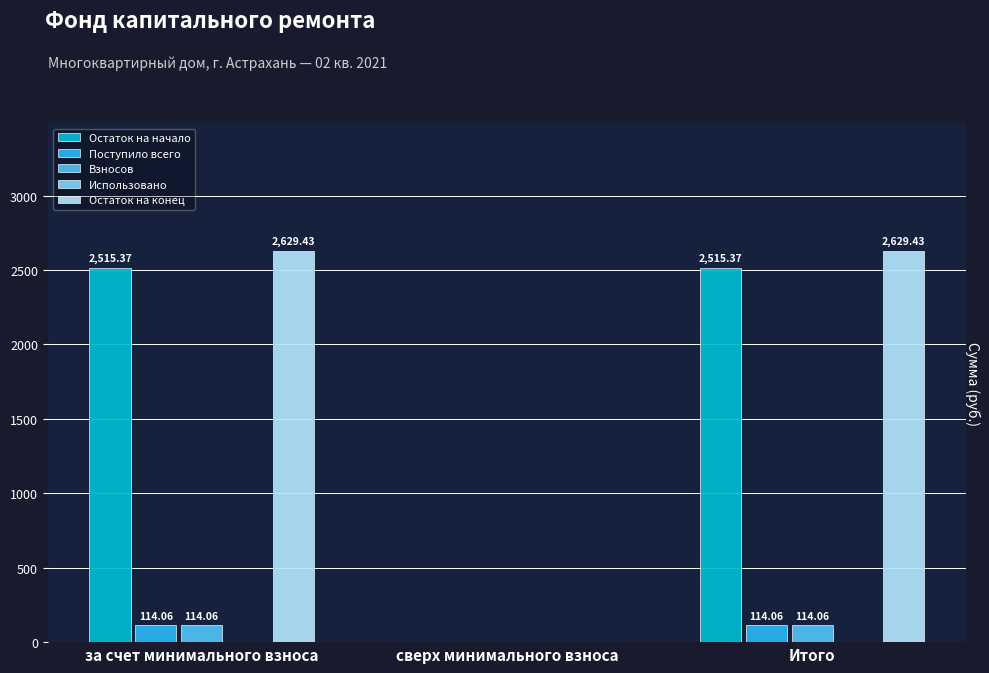

Is it true that Поступило всего equals 114.1 at за счет минимального взноса?

True